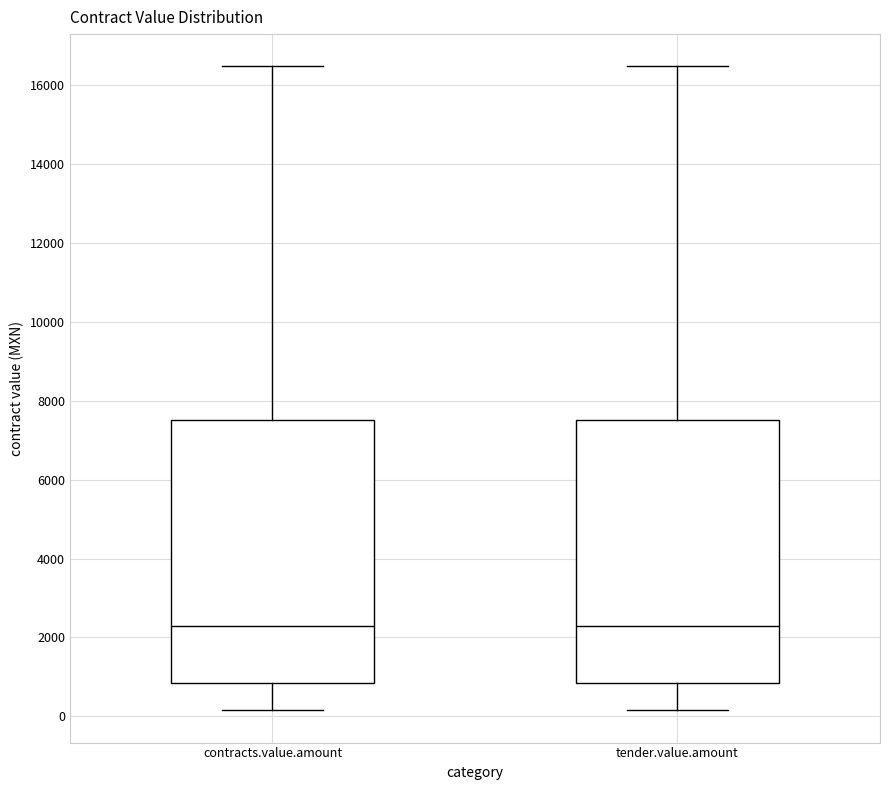

Where is the upper edge of the box for contracts.value.amount on the y-axis? The values are not printed on the chart, so give them approximately, as read against the axis.

7600